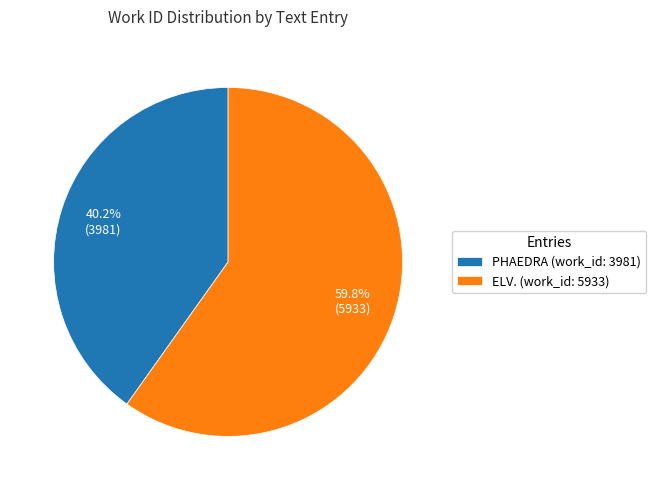

What percentage is the ELV. (work_id: 5933) slice, to the nearest percent?

60%